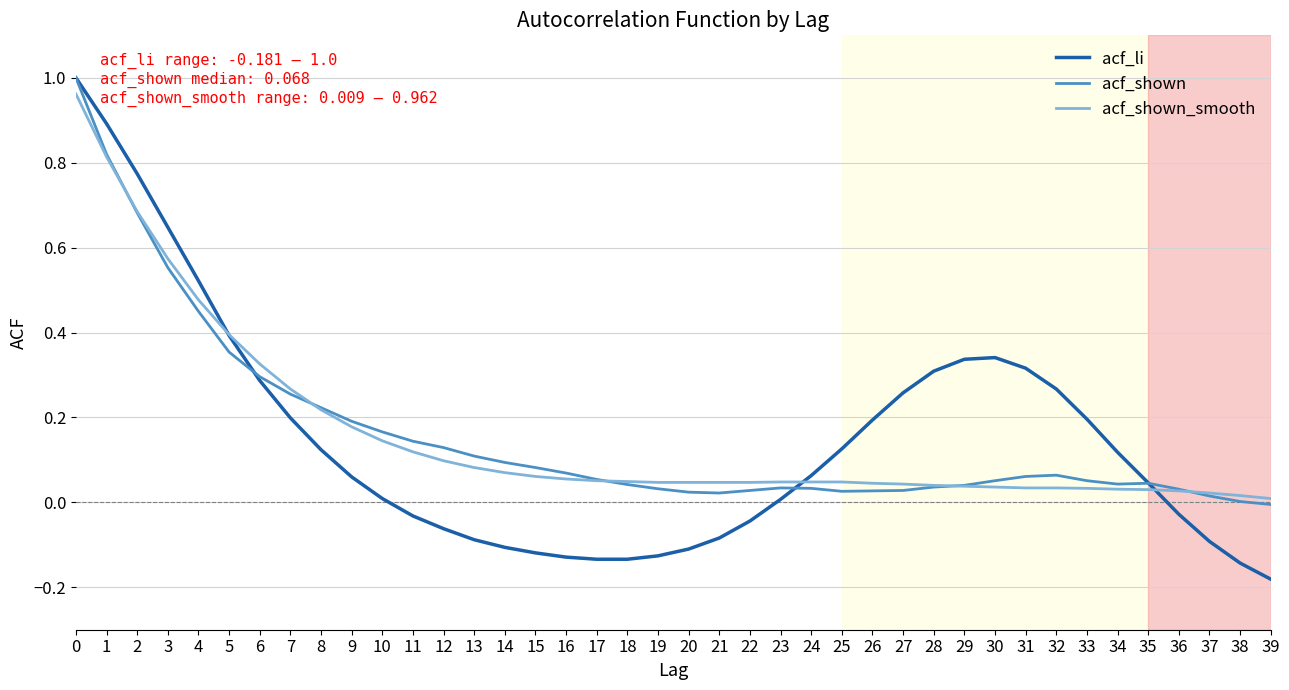

Which series ends up on top after the final intersection of acf_shown and acf_shown_smooth?

acf_shown_smooth